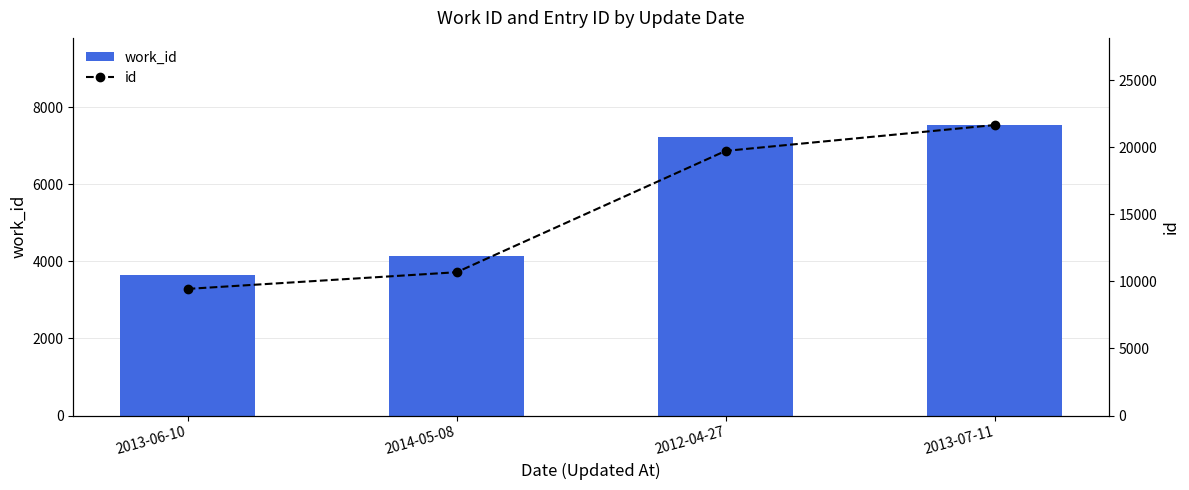

Rank the series by their average value, from highest to lowest.

id, work_id